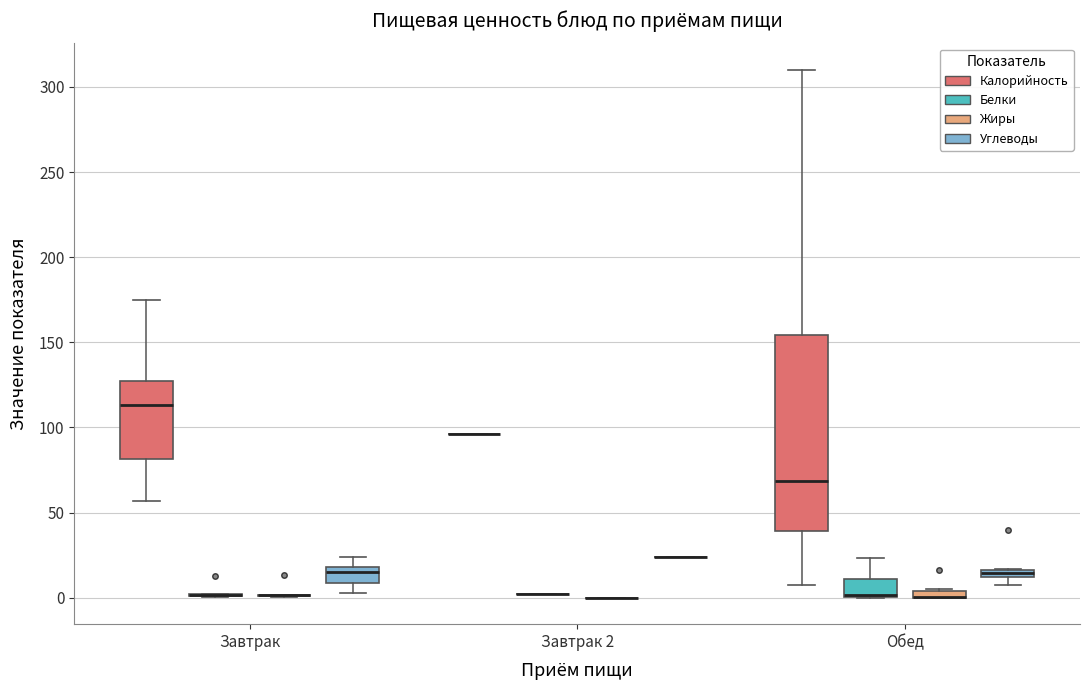

Where is the upper edge of the box for Завтрак (Калорийность) on the y-axis? The values are not printed on the chart, so give them approximately, as read against the axis.

130